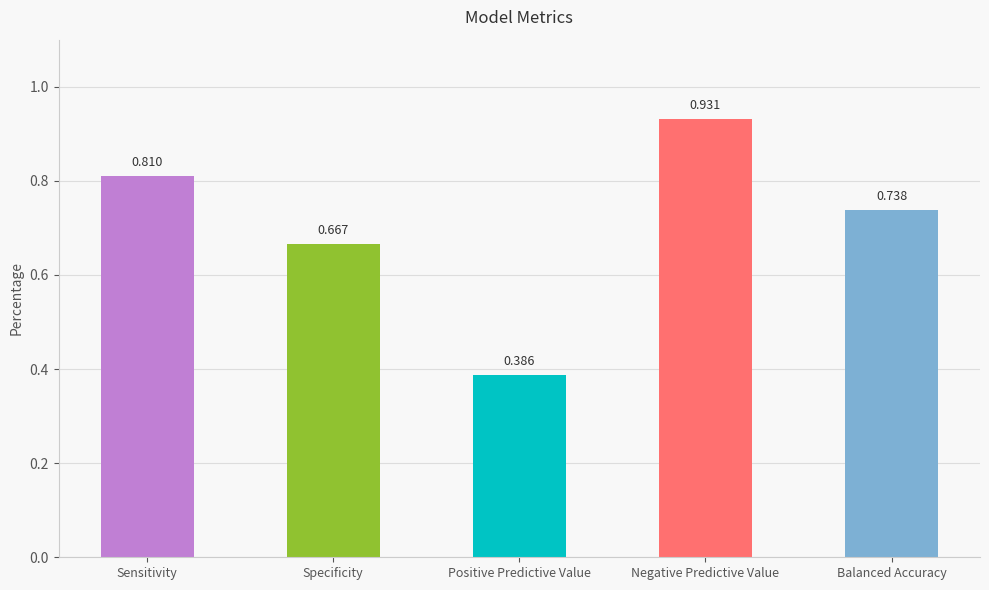

Between Sensitivity and Balanced Accuracy, which is larger?

Sensitivity